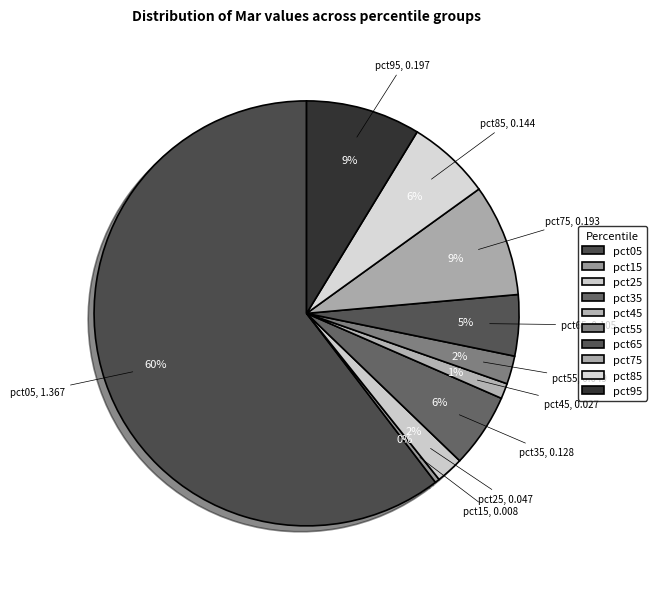

What is the largest slice in the pie chart?

pct05